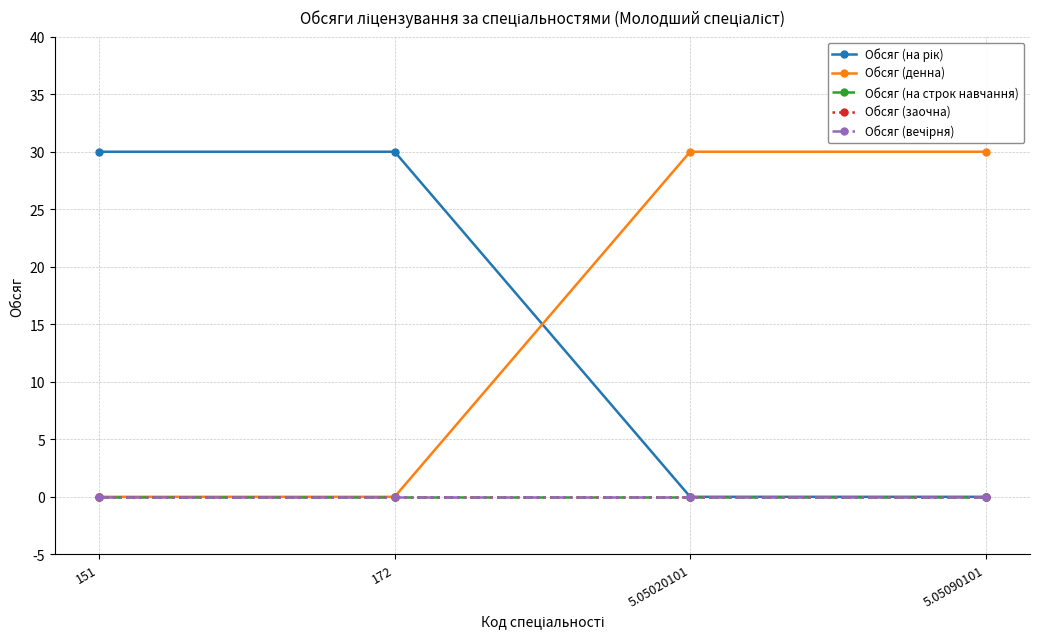

True or false: Обсяг (на рік) and Обсяг (на строк навчання) cross at least once.

False